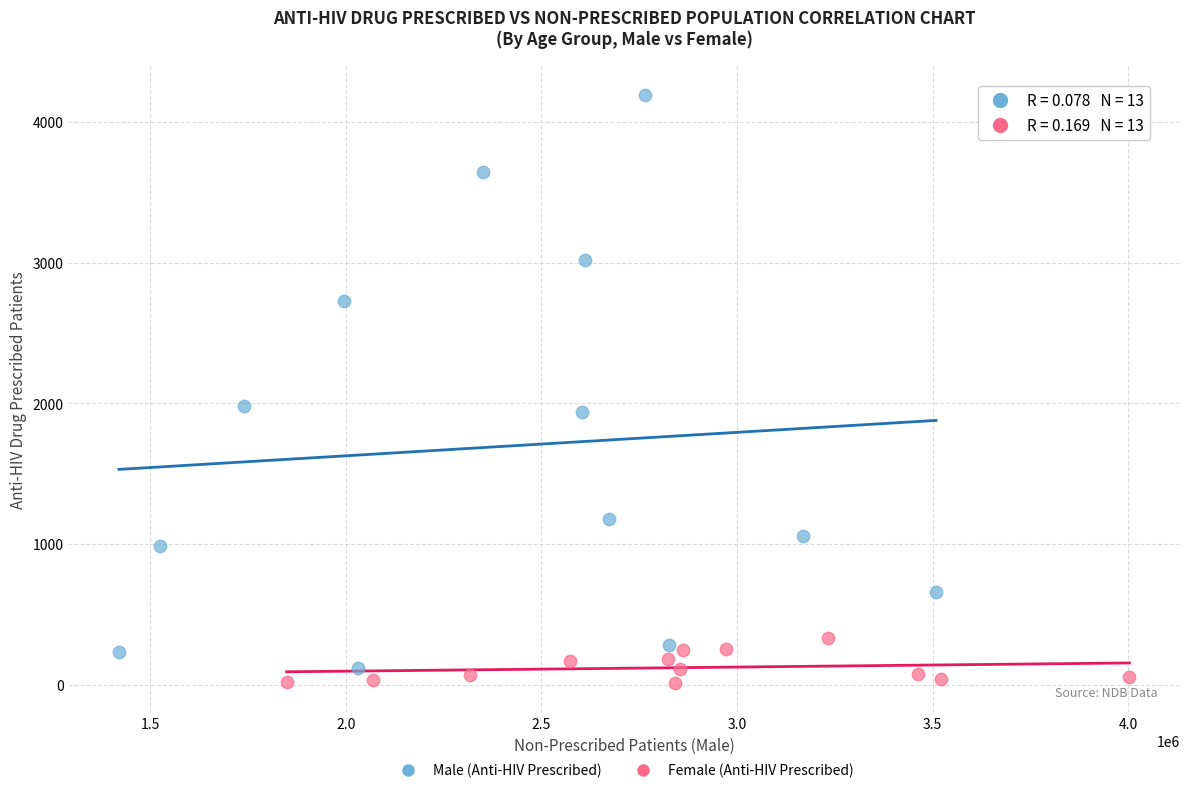

Which series reaches the maximum Y coordinate?

Male (Anti-HIV Prescribed)